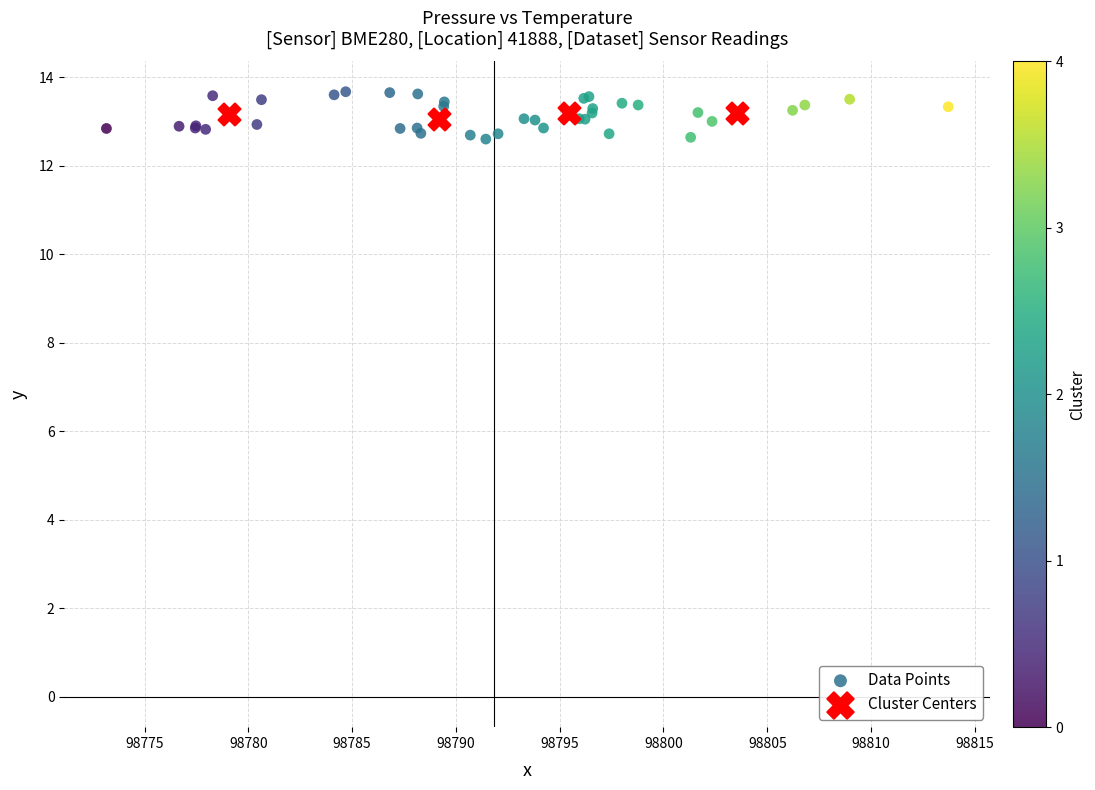

Which series has the widest spread of Y values?

Data Points